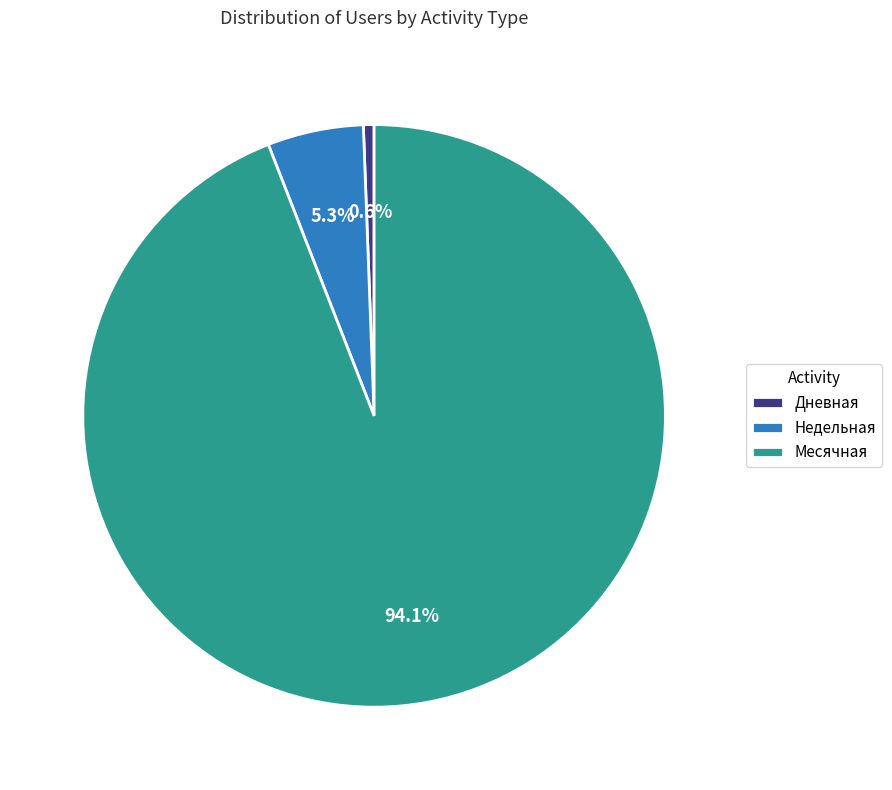

Rank the categories by value from highest to lowest.

Месячная, Недельная, Дневная